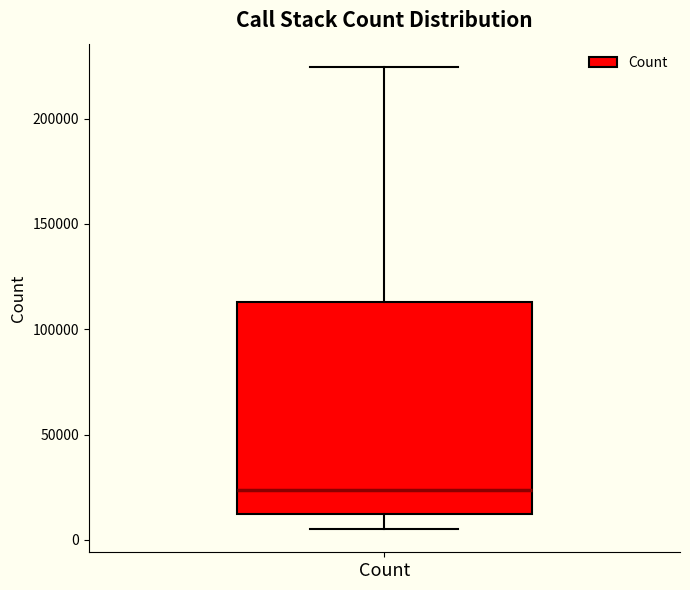

Transcribe this box plot: give where the median line is, the range the box spans, and where the two whiskers end, as read against the y-axis. The values are not printed on the chart, so give them approximately, as read against the axis.

median 25000, box 10000 to 115000, whiskers 5000 to 225000